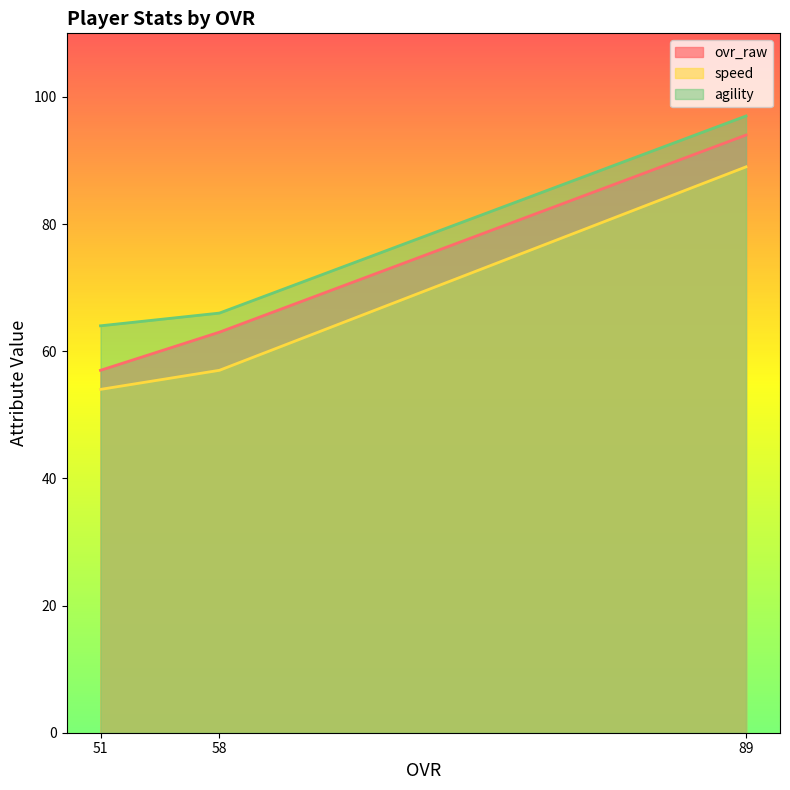

What is the difference between the highest and lowest values at 89?

8